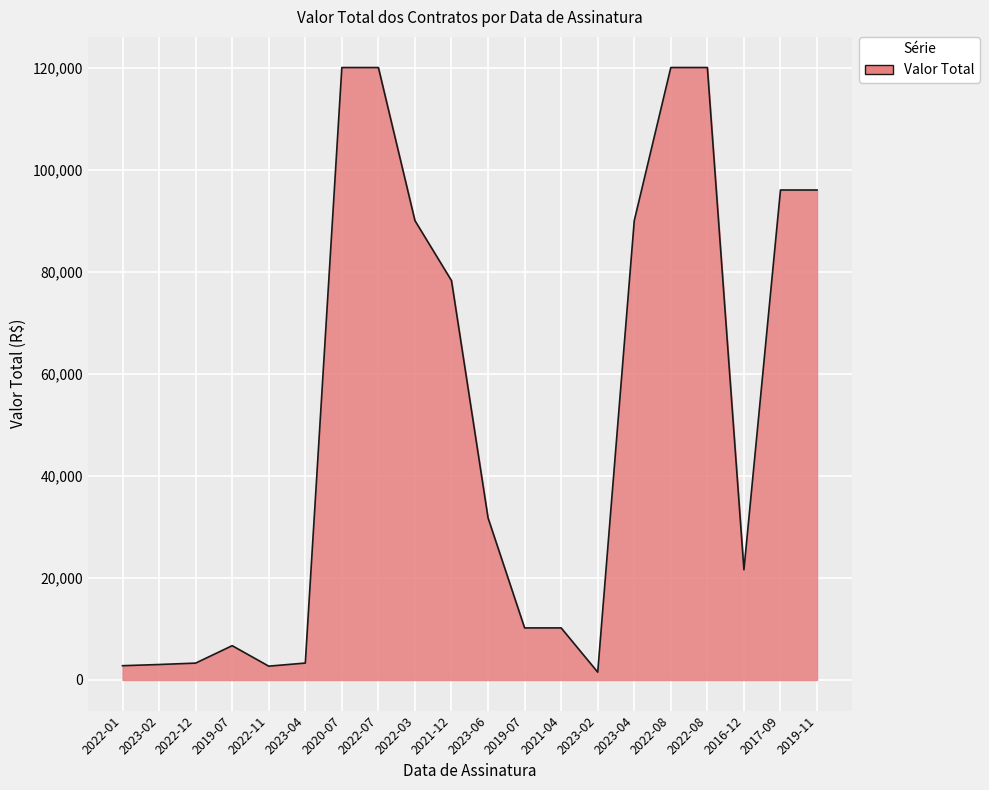

What is the change in value from 2023-02 to 2022-08?

+118470.0